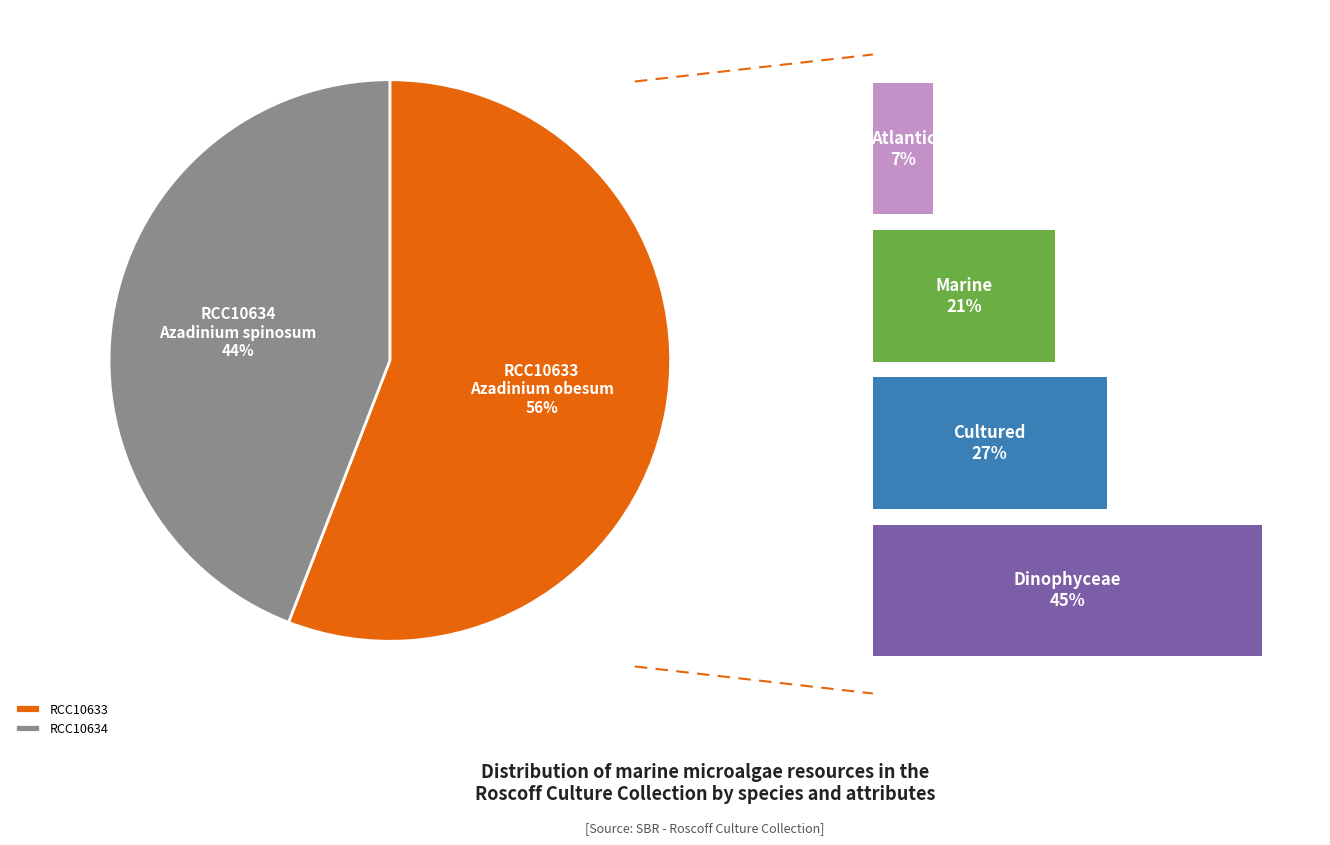

What percentage is the RCC10633 slice, to the nearest percent?

56%